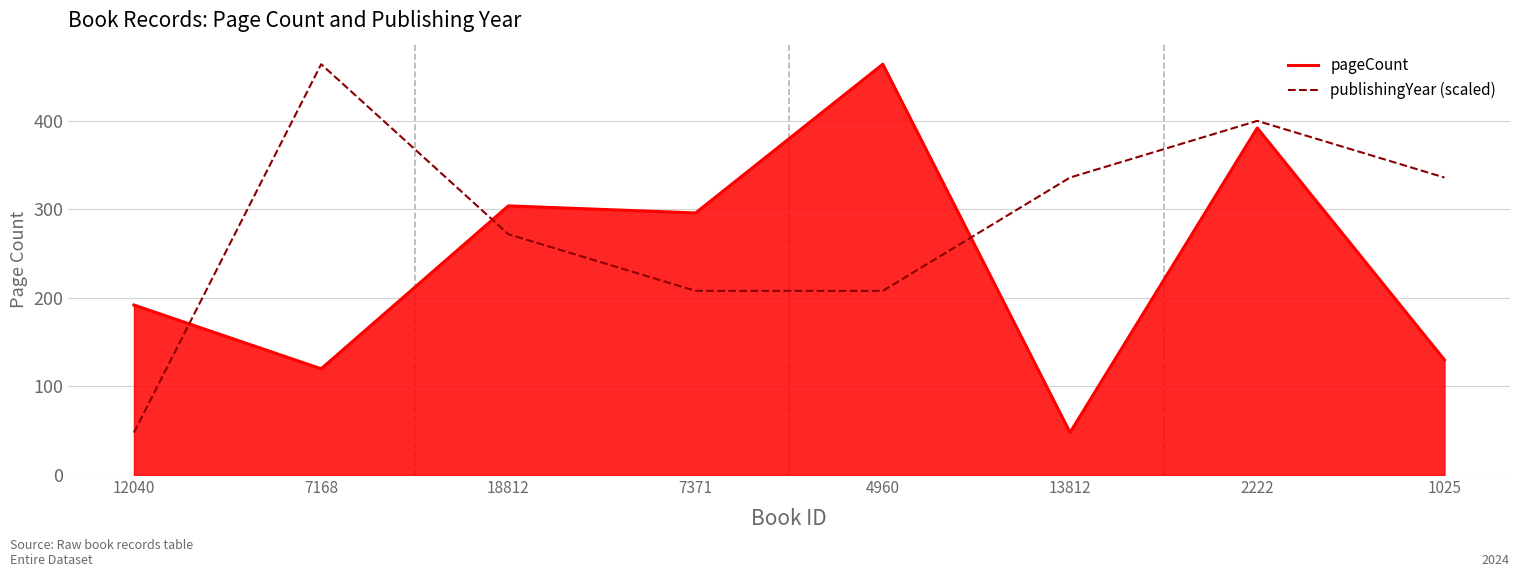

What is the highest value of the publishingYear (scaled) series?

464